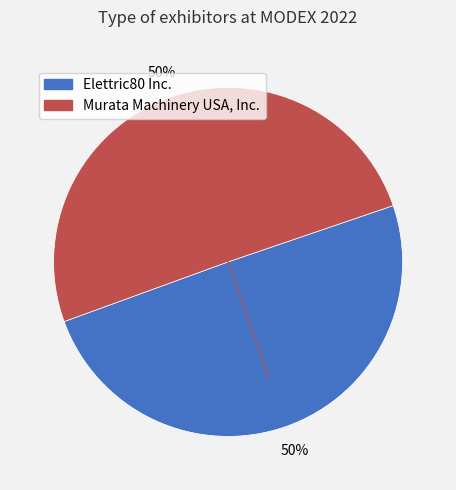

Do Murata Machinery USA, Inc. and Elettric80 Inc. together represent more than half of the pie?

Yes